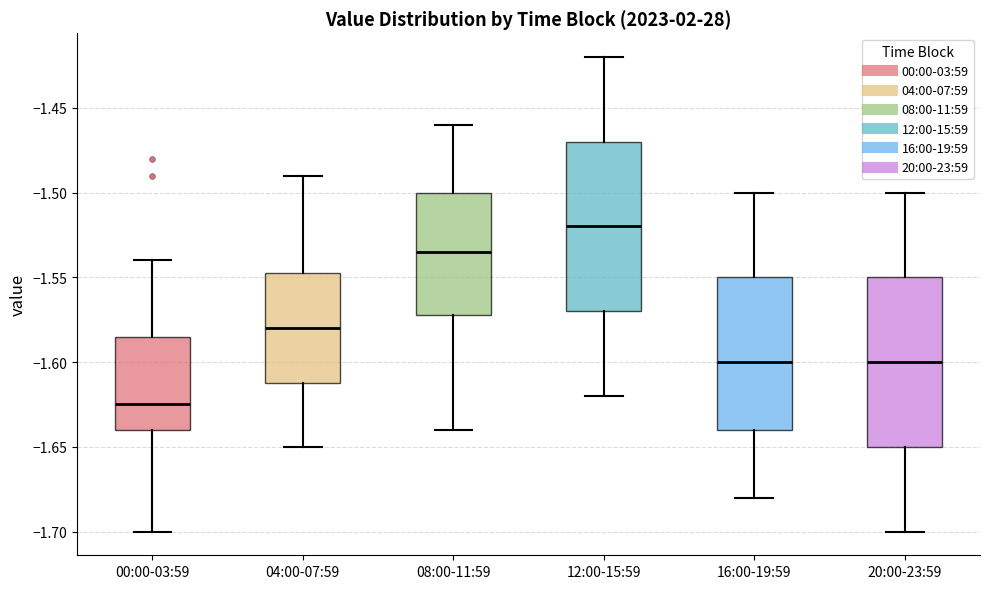

Which box's median line is the highest?

12:00-15:59